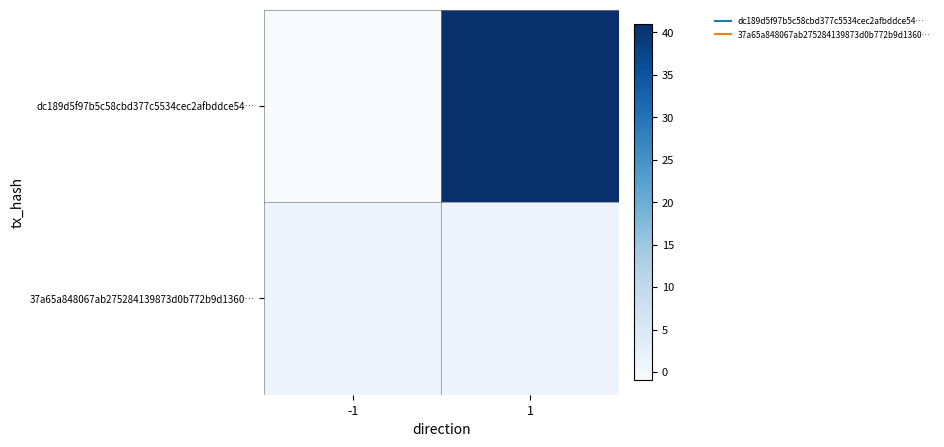

At how many categories does at least one series exceed 0?

2